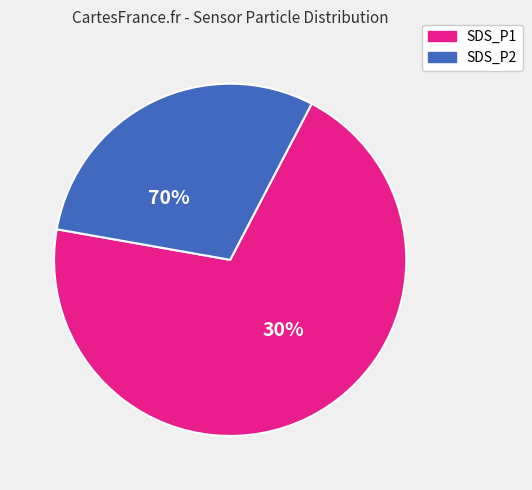

Does any single category account for the majority?

Yes